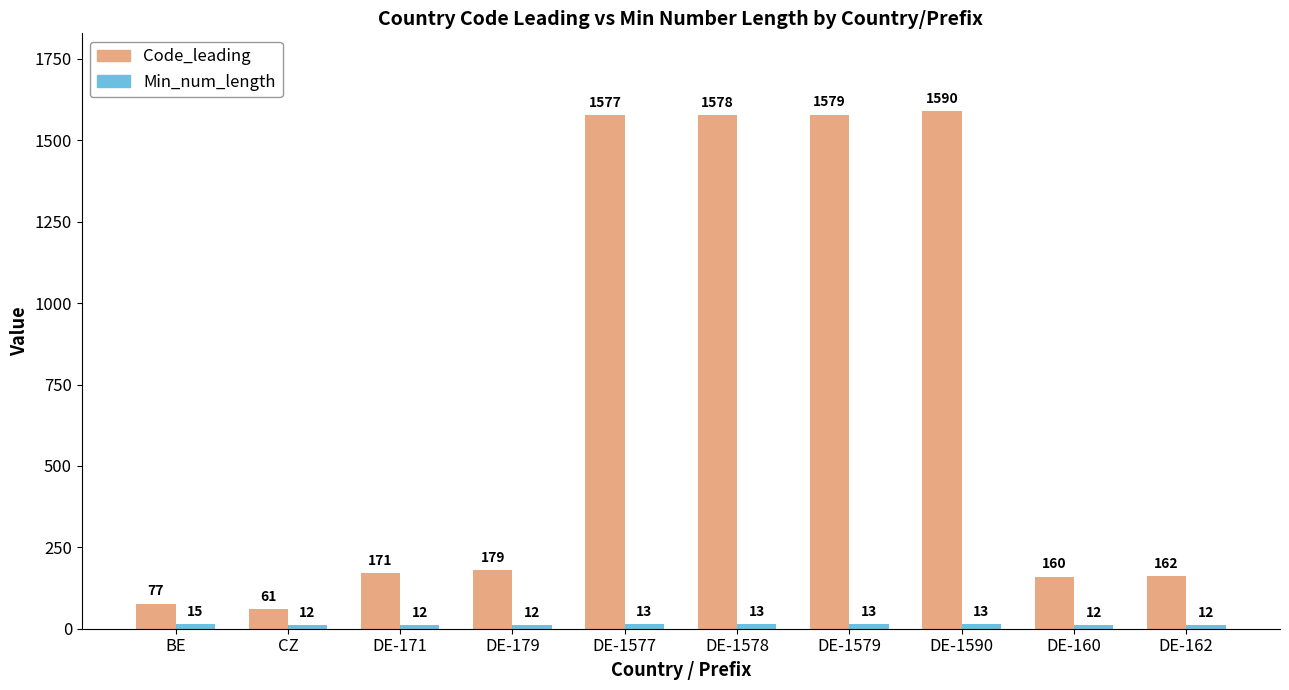

At how many categories does at least one series exceed 582?

4